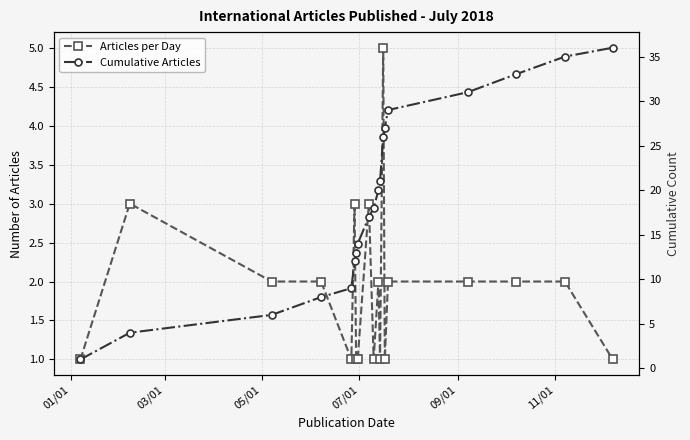

Reading left to right, transcribe all the data shown in this chart.

Articles per Day: 1	3	2	2	1	3	1	1	3	1	2	1	5	1	2	2	2	2	1
Cumulative Articles: 1	4	6	8	9	12	13	14	17	18	20	21	26	27	29	31	33	35	36